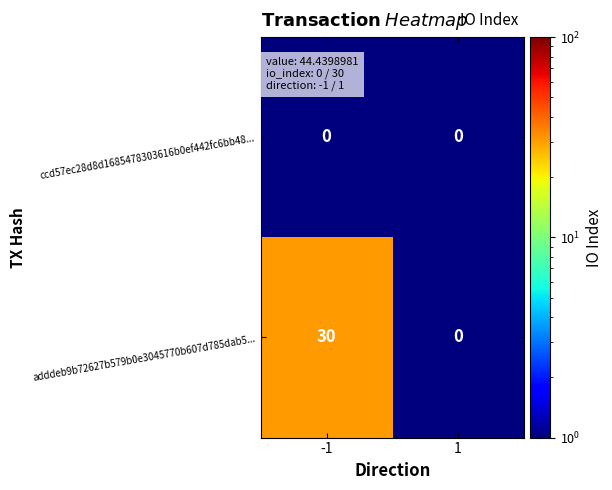

The value of adddeb9b72627b579b0e3045770b607d785dab5... at -1 is 30. True or false?

True